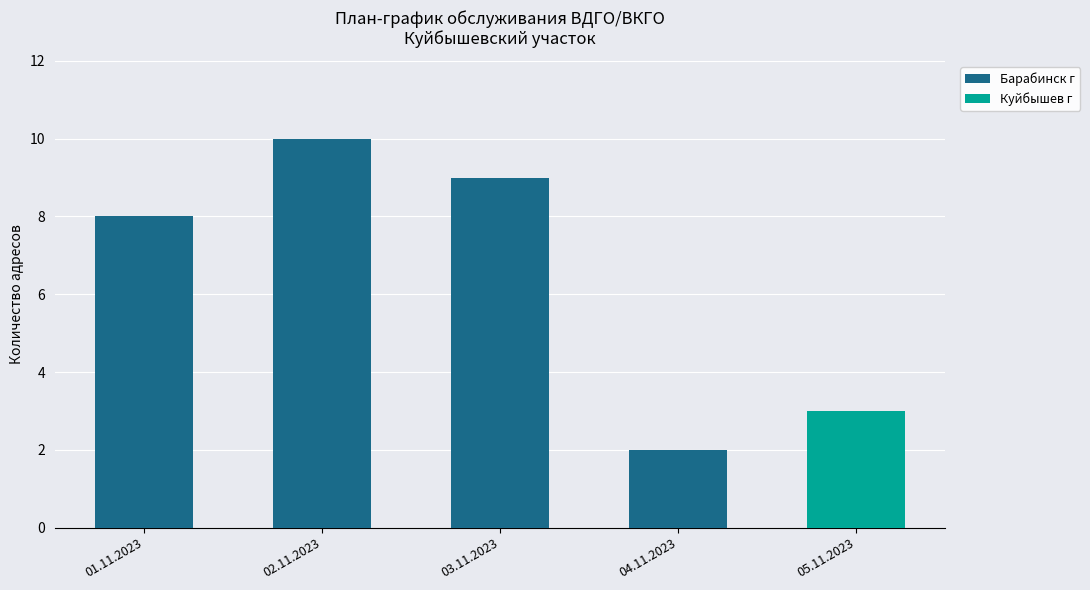

Reading left to right, what are the values for Барабинск г?

01.11.2023=8	02.11.2023=10	03.11.2023=9	04.11.2023=2	05.11.2023=0